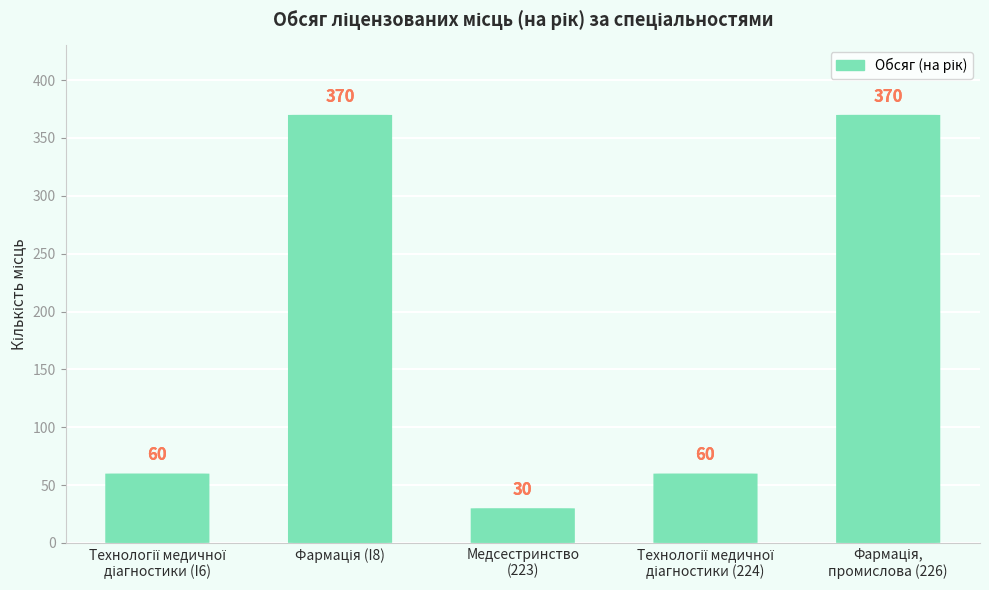

Which has a higher value, Медсестринство
(223) or Технології медичної
діагностики (I6)?

Технології медичної
діагностики (I6)